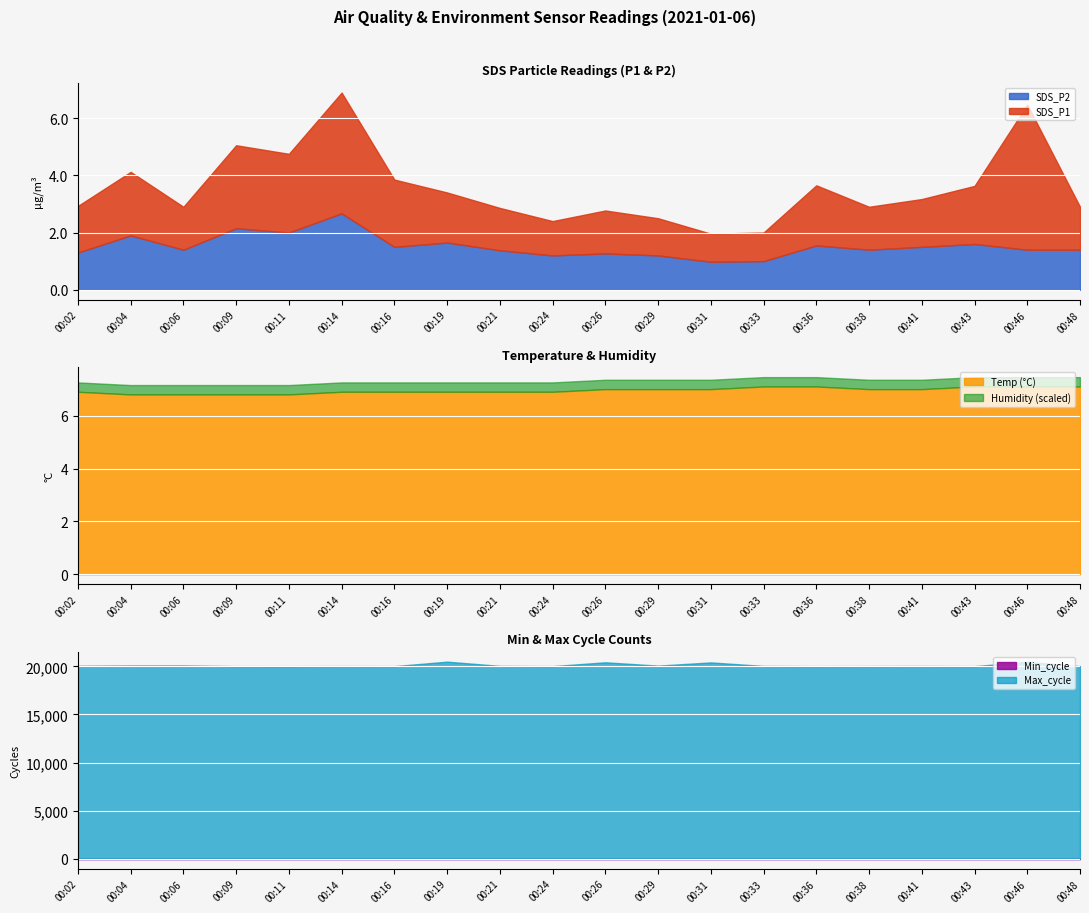

What is the value of the Max_cycle point at the 7th from the left?

20021.0